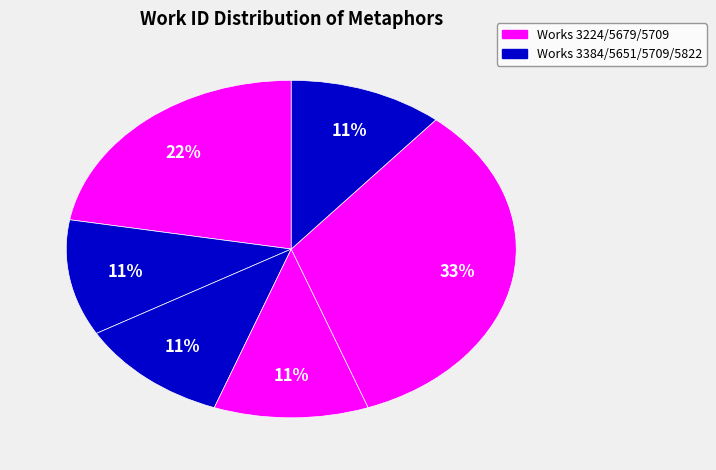

How many segments does this pie chart have?

6